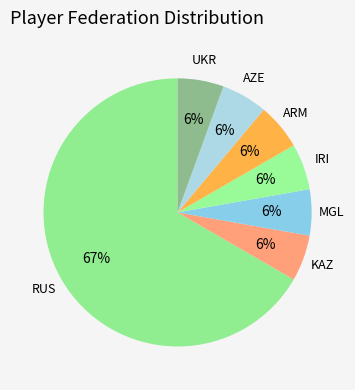

How many slices are in this pie chart?

7